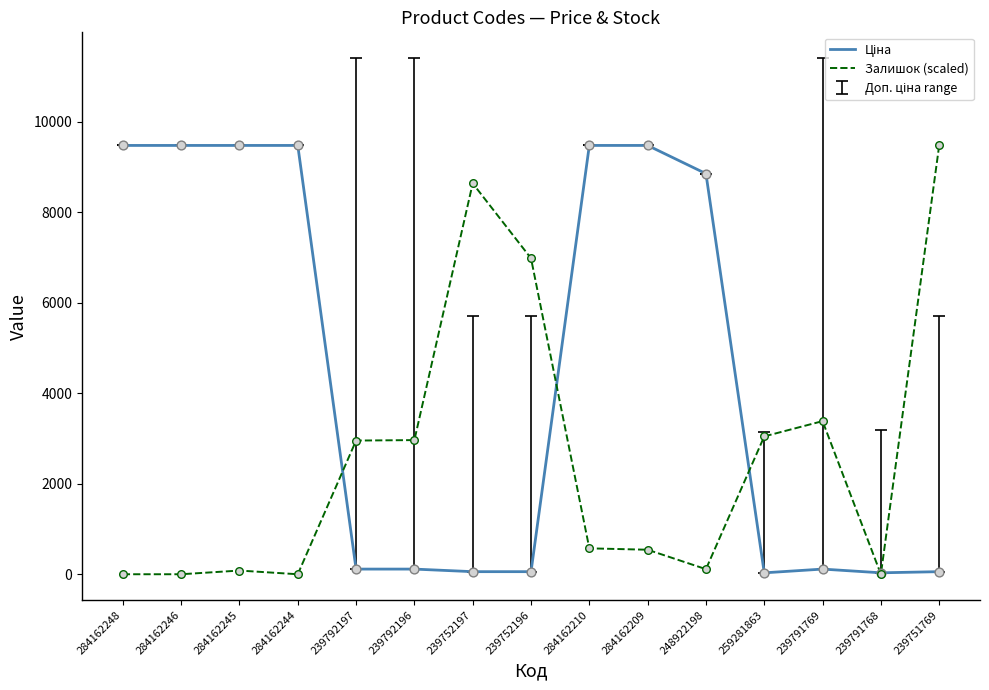

At how many categories does at least one series exceed 7354?

9